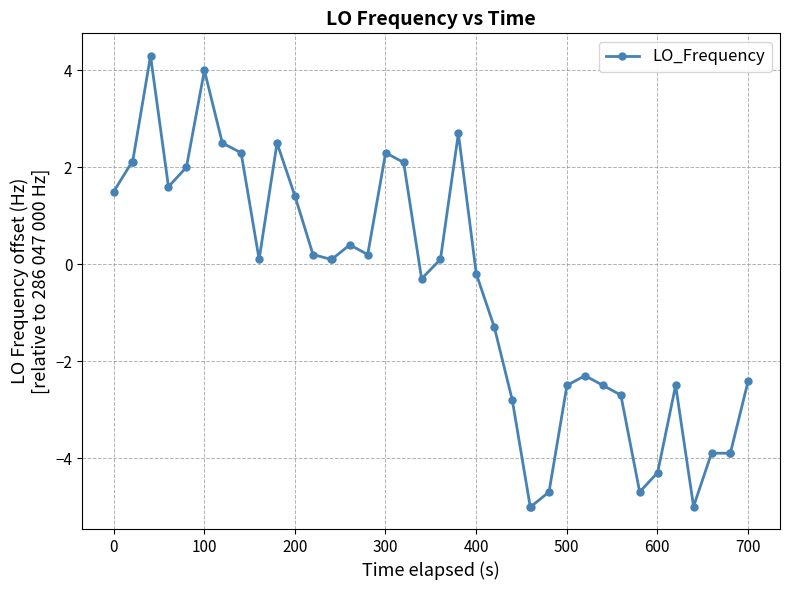

Count the number of categories in the chart.

40